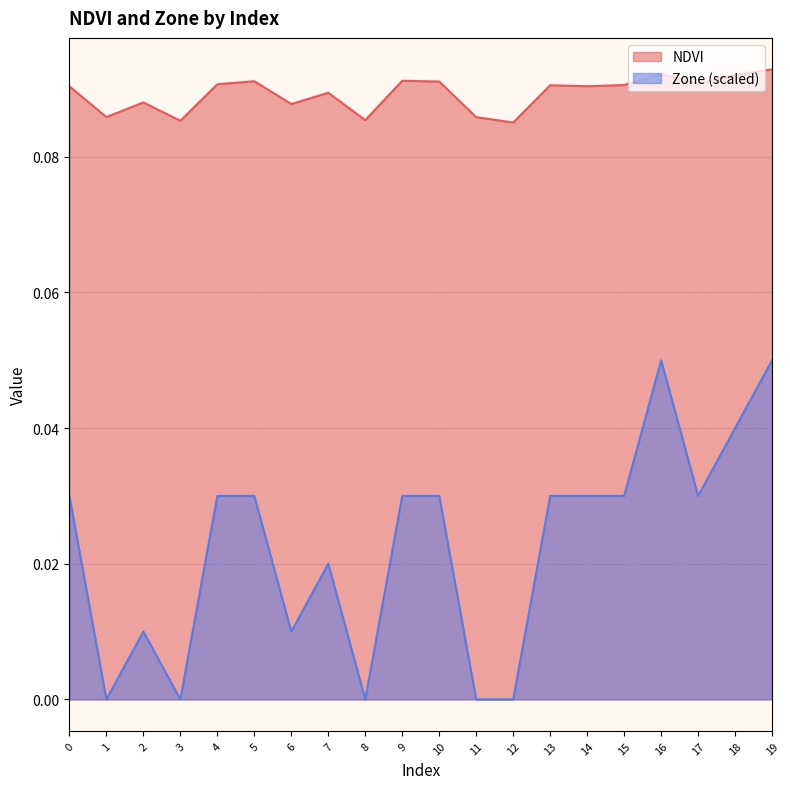

What is the value of the NDVI point at the 17th from the left?

0.1